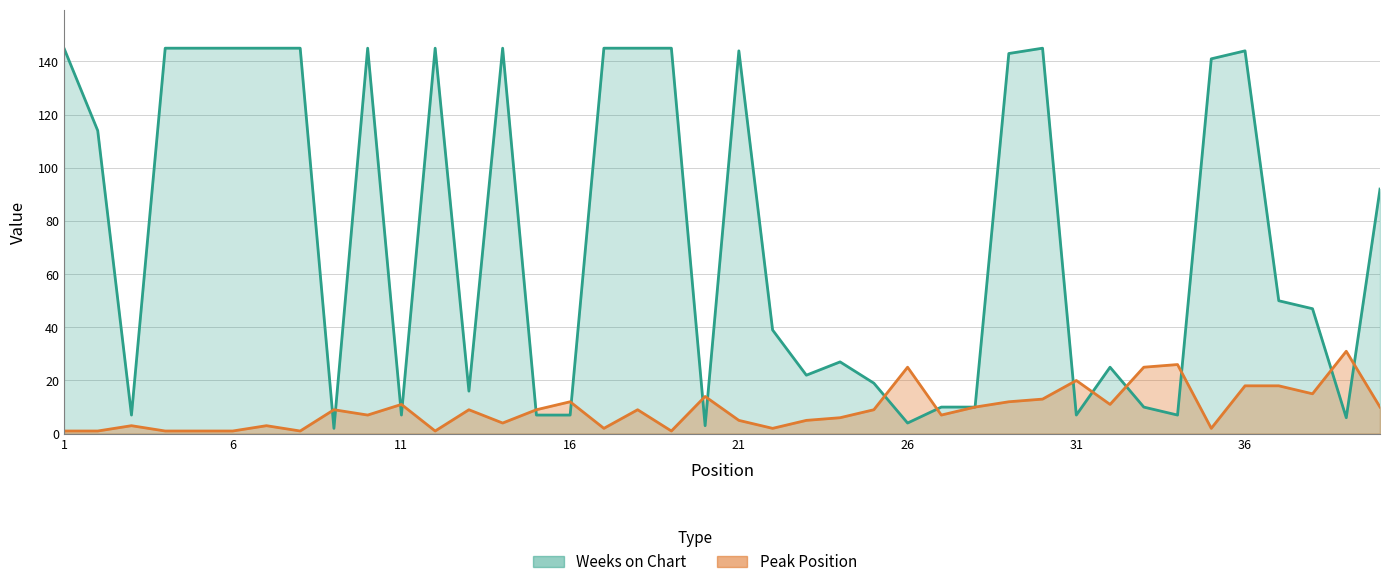

Reading left to right, extract all data points from this chart.

Peak Position: 1	1	3	1	1	1	3	1	9	7	11	1	9	4	9	12	2	9	1	14	5	2	5	6	9	25	7	10	12	13	20	11	25	26	2	18	18	15	31	10
Weeks on Chart: 145	114	7	145	145	145	145	145	2	145	7	145	16	145	7	7	145	145	145	3	144	39	22	27	19	4	10	10	143	145	7	25	10	7	141	144	50	47	6	92